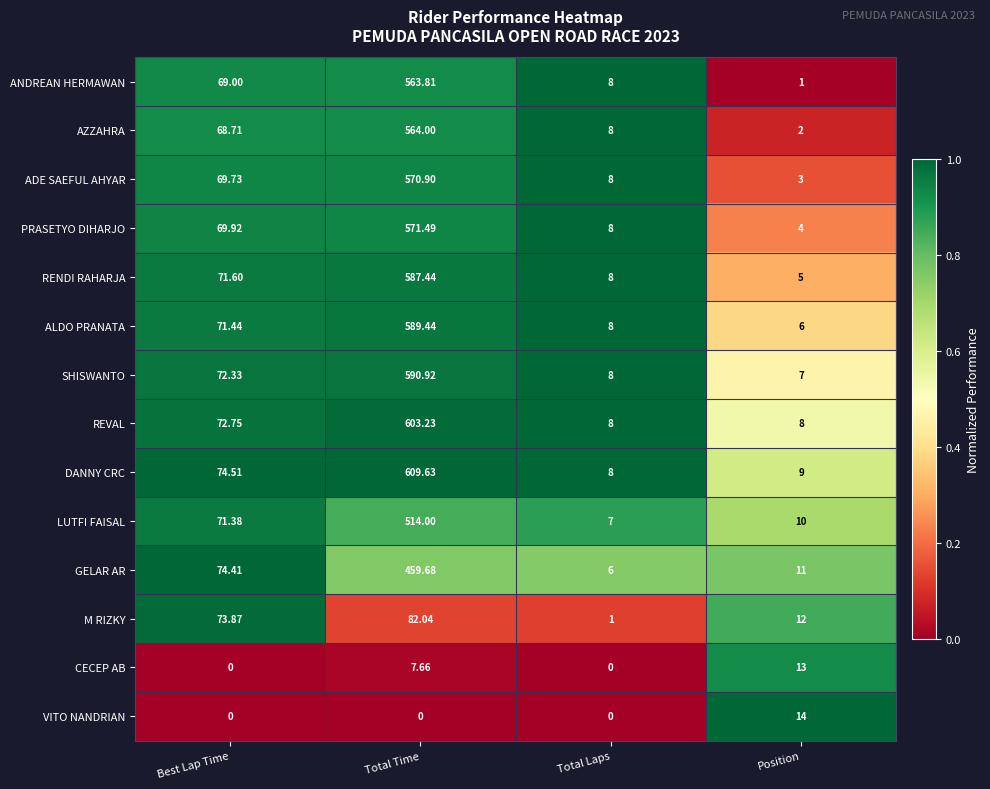

At which category does the chart reach its peak across all series?

Total Time